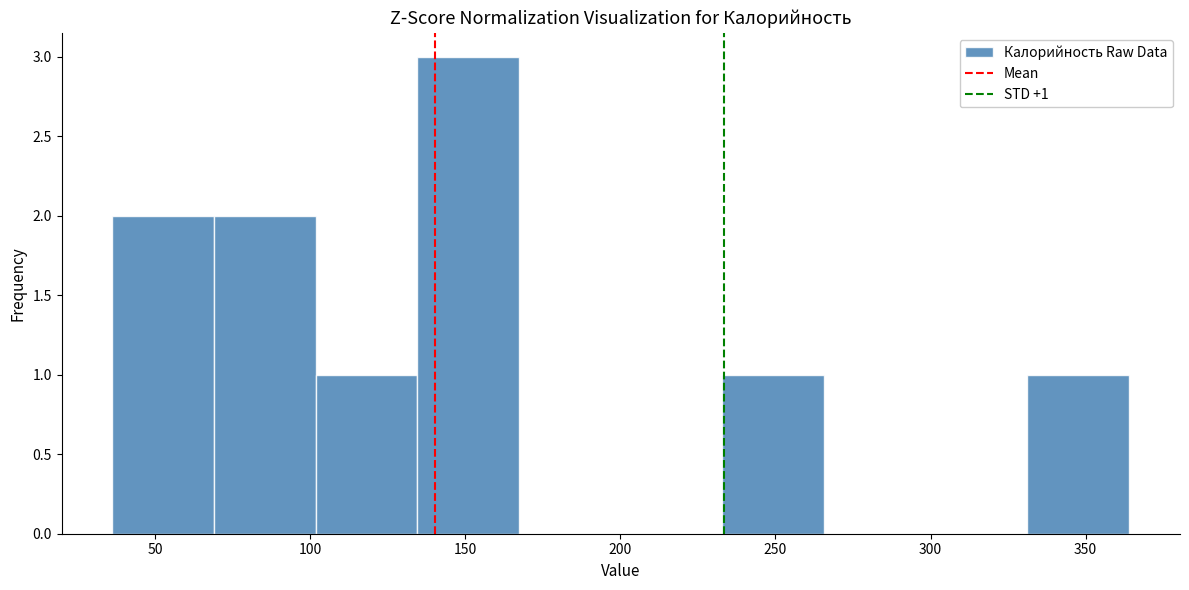

Which range on the x-axis has the tallest bar?

135 to 165